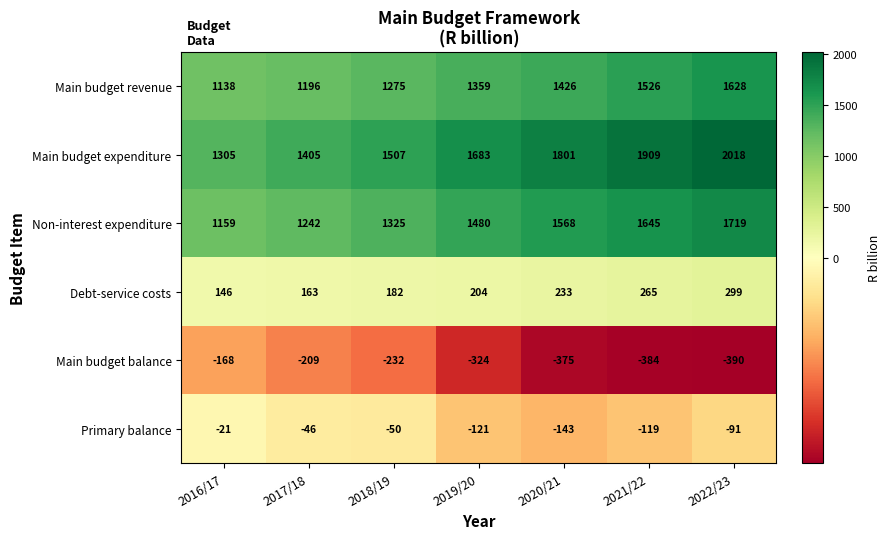

Rank the series at 2018/19 from lowest to highest value.

Main budget balance, Primary balance, Debt-service costs, Main budget revenue, Non-interest expenditure, Main budget expenditure